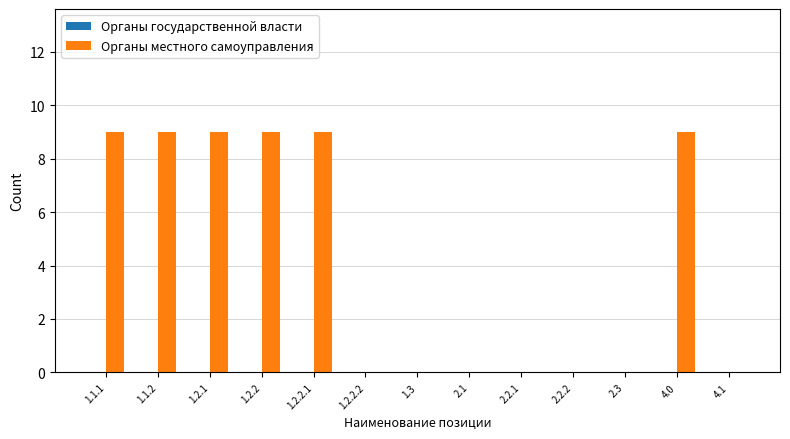

Which has a higher value, 4.0 or 2.2.1?

4.0